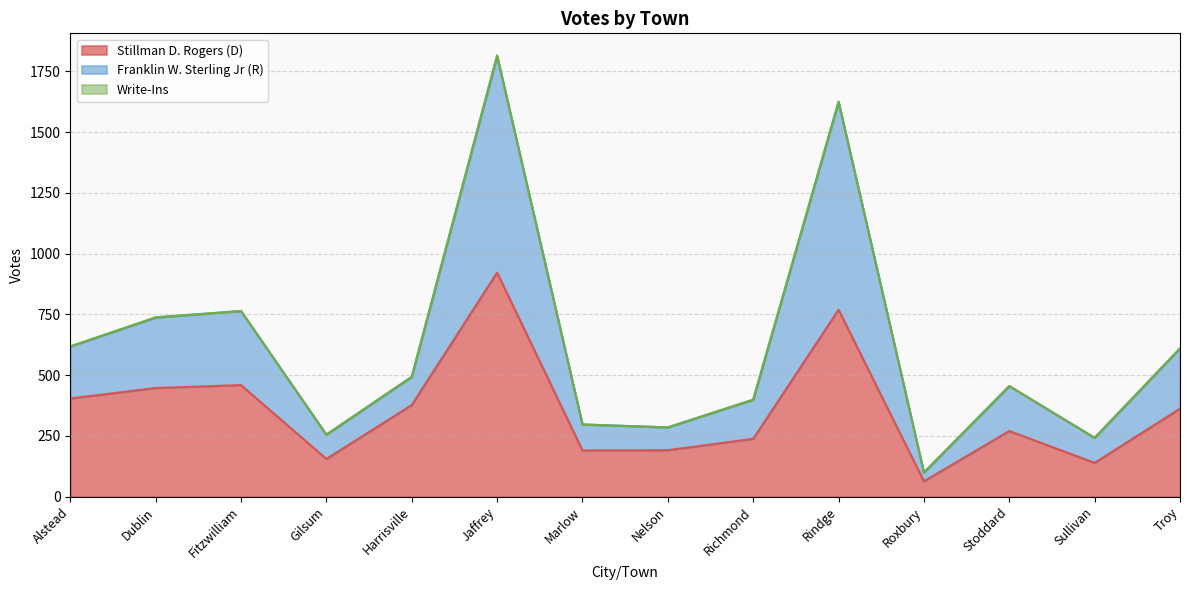

Rank the categories by Stillman D. Rogers (D) value from highest to lowest.

Jaffrey, Rindge, Fitzwilliam, Dublin, Alstead, Harrisville, Troy, Stoddard, Richmond, Nelson, Marlow, Gilsum, Sullivan, Roxbury